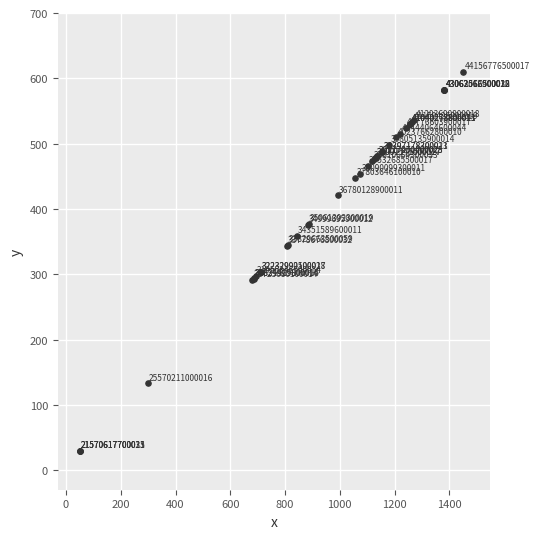

What Y value in the scatter plot is closest to 320?

303.8